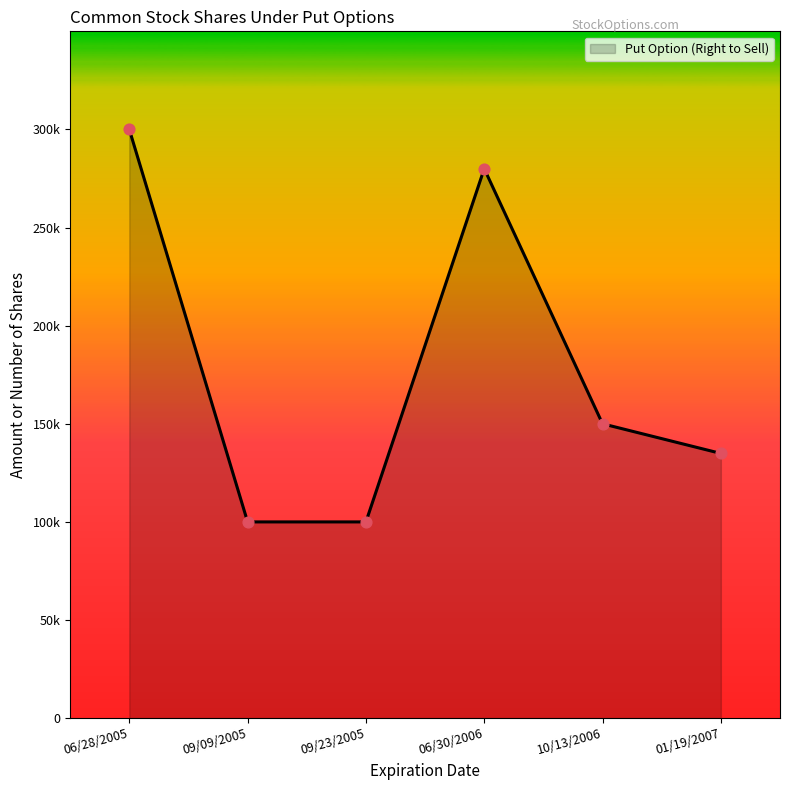

What is the change in value from 09/23/2005 to 10/13/2006?

+50000